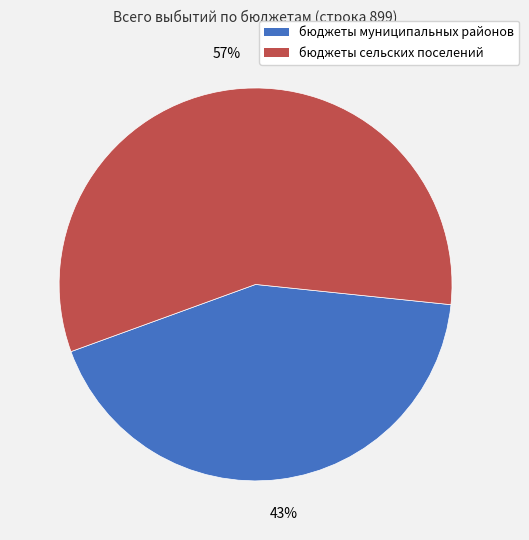

Approximately how many times larger is the value at бюджеты сельских поселений compared to бюджеты муниципальных районов?

1.3